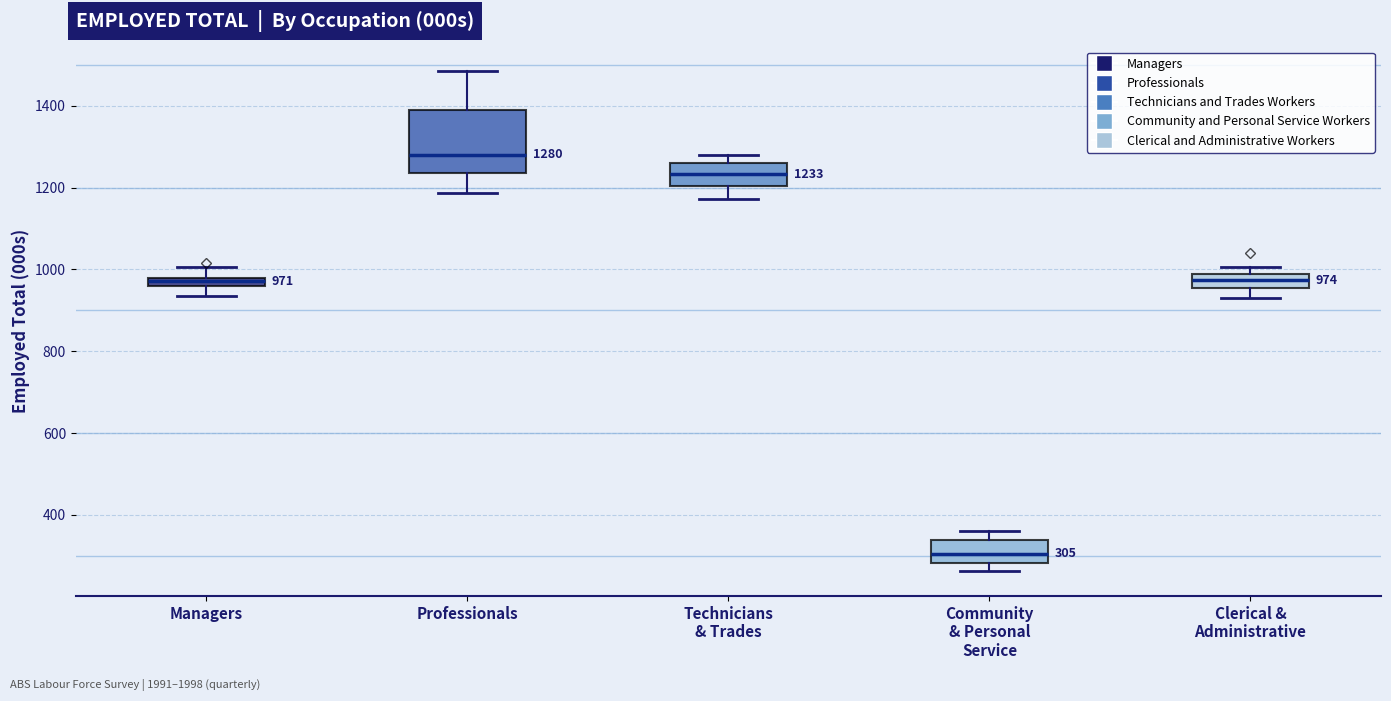

Which box is the tallest, from its lower edge to its upper edge?

Professionals